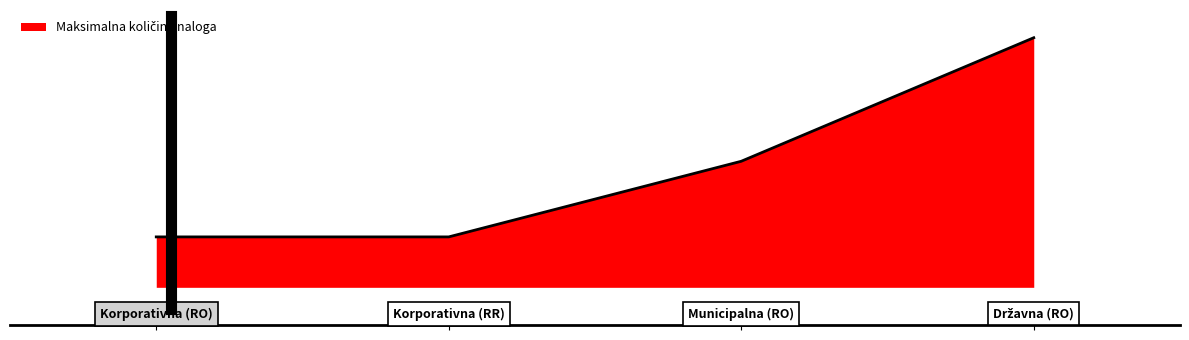

Does the chart have visible grid lines?

No